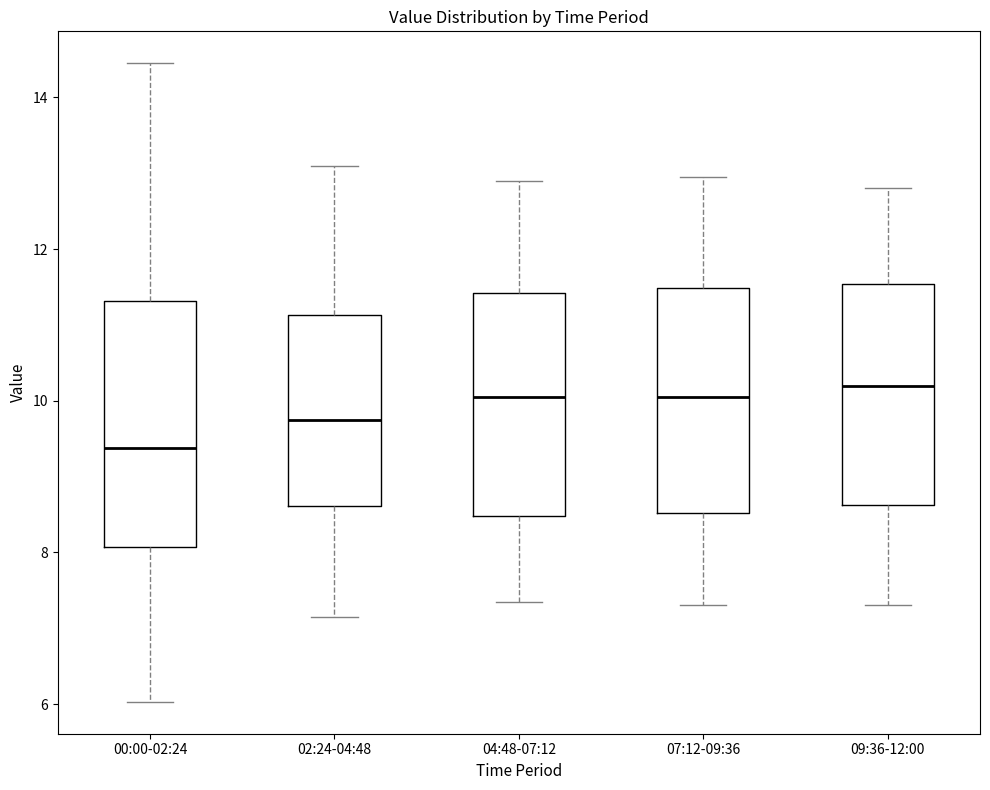

Reading left to right, transcribe this box plot: for each box, give where its median line is, the range the box spans, and where its two whiskers end, as read against the y-axis. The values are not printed on the chart, so give them approximately, as read against the axis.

00:00-02:24: median 9.4, box 8.0 to 11.4, whiskers 6.0 to 14.4
02:24-04:48: median 9.8, box 8.6 to 11.2, whiskers 7.2 to 13.2
04:48-07:12: median 10.0, box 8.4 to 11.4, whiskers 7.4 to 13.0
07:12-09:36: median 10.0, box 8.6 to 11.4, whiskers 7.4 to 13.0
09:36-12:00: median 10.2, box 8.6 to 11.6, whiskers 7.4 to 12.8